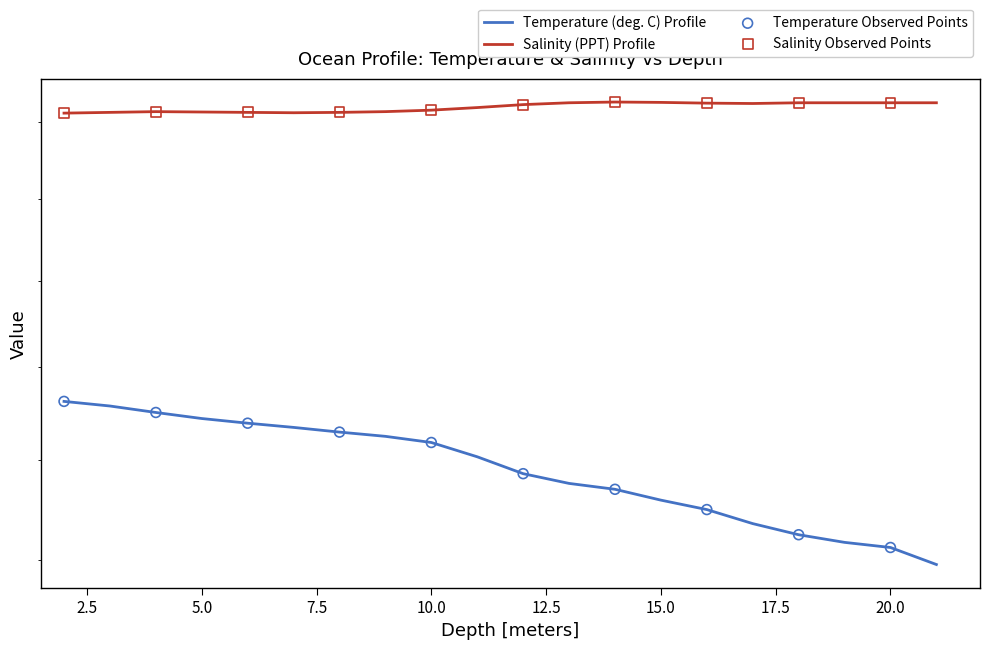

At how many categories does at least one series exceed 31?

20